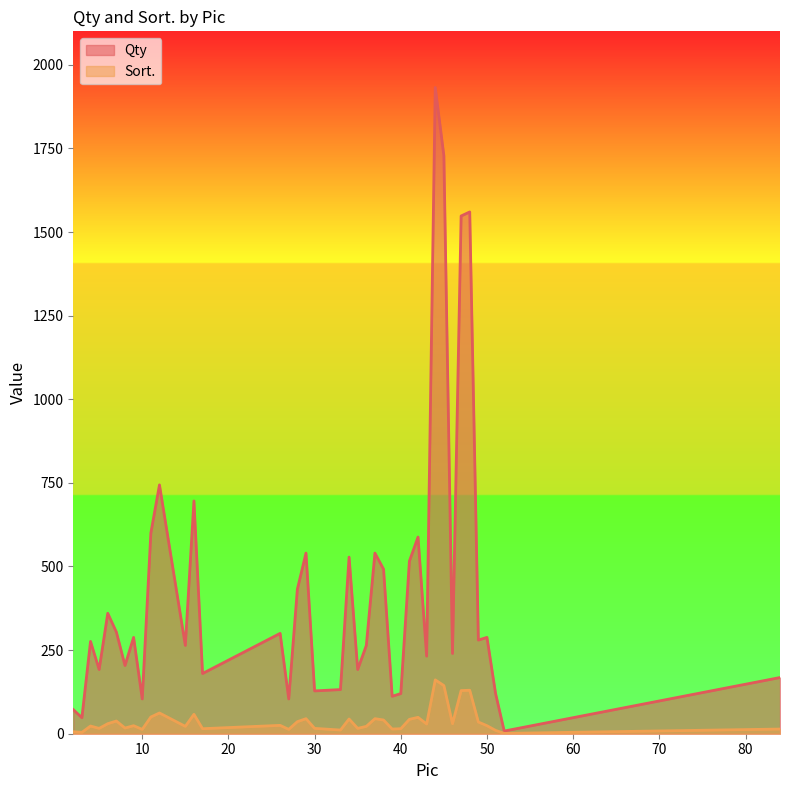

Between 30 and 11, which is larger?

11